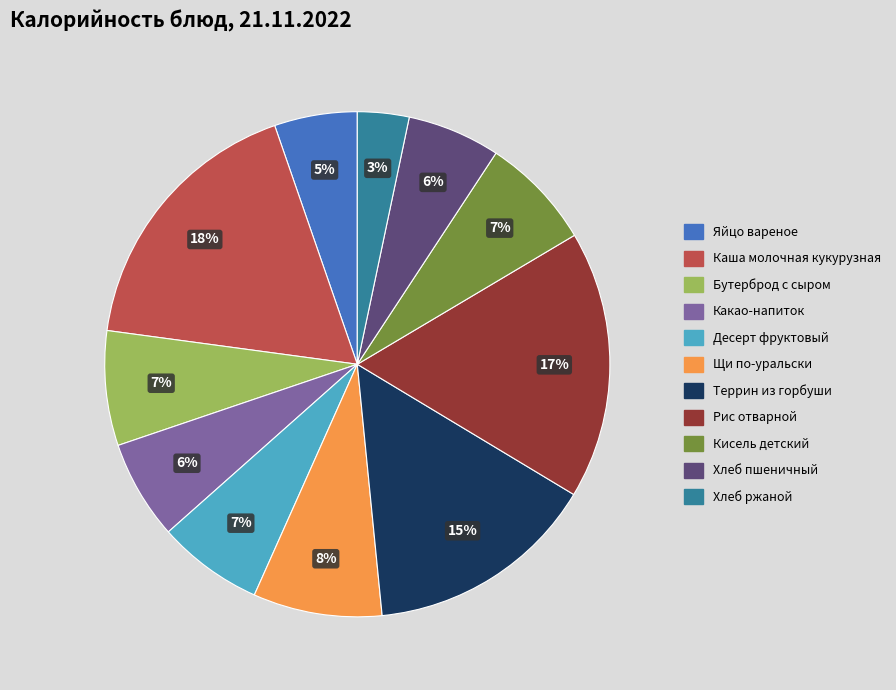

What is the ratio of the value at Кисель детский to the value at Каша молочная кукурузная?

0.4